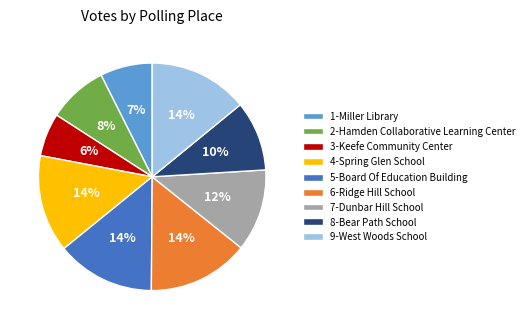

To the nearest percent, what is the difference between the 3-Keefe Community Center and 5-Board Of Education Building slice percentages?

8%